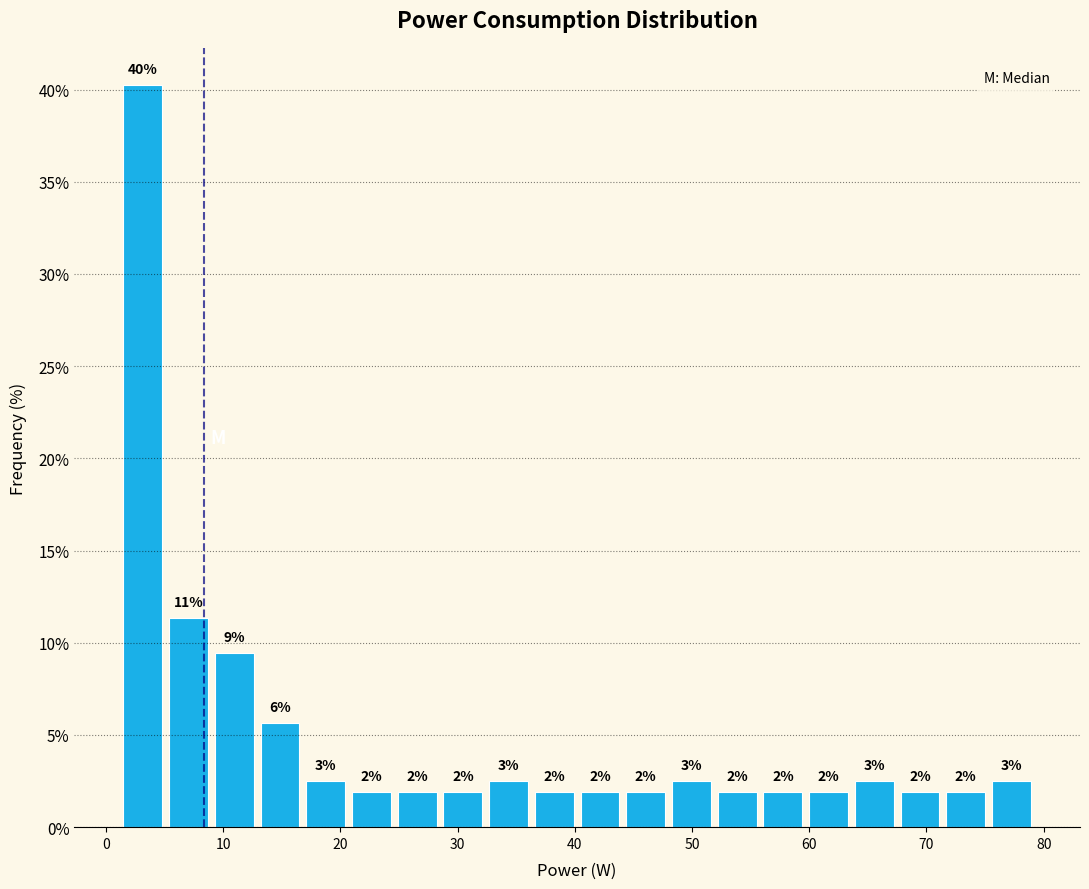

Around what value on the x-axis is the tallest bar? Give the approximate position of its centre, as read against the axis.

3